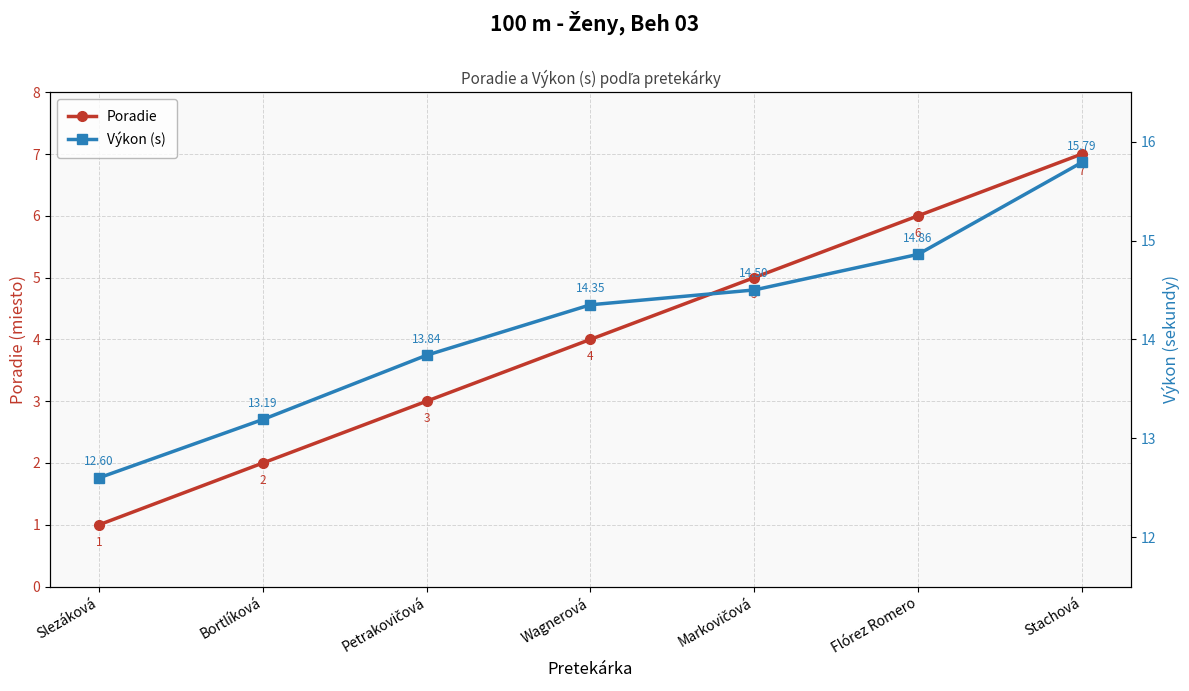

At how many categories does at least one series exceed 14?

4